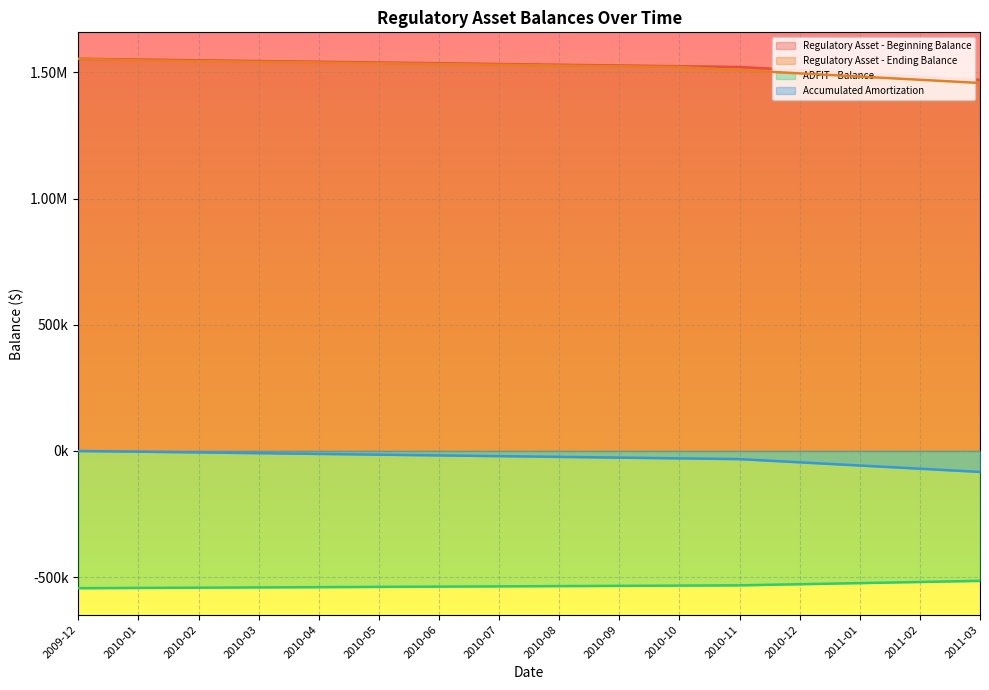

Which category has the highest value in the Regulatory Asset - Beginning Balance series?

2009-12